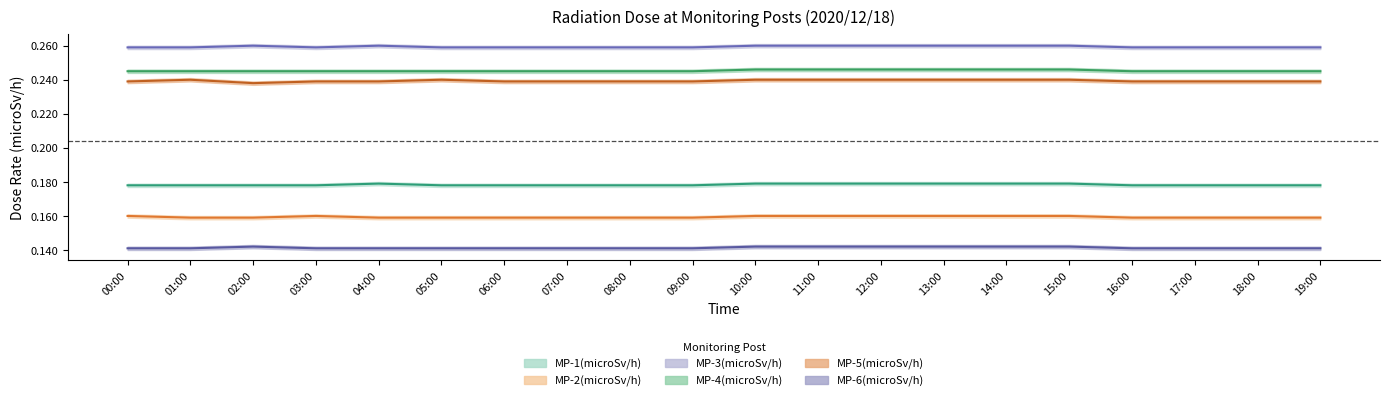

True or false: MP-2(microSv/h) and MP-1(microSv/h) cross at least once.

False